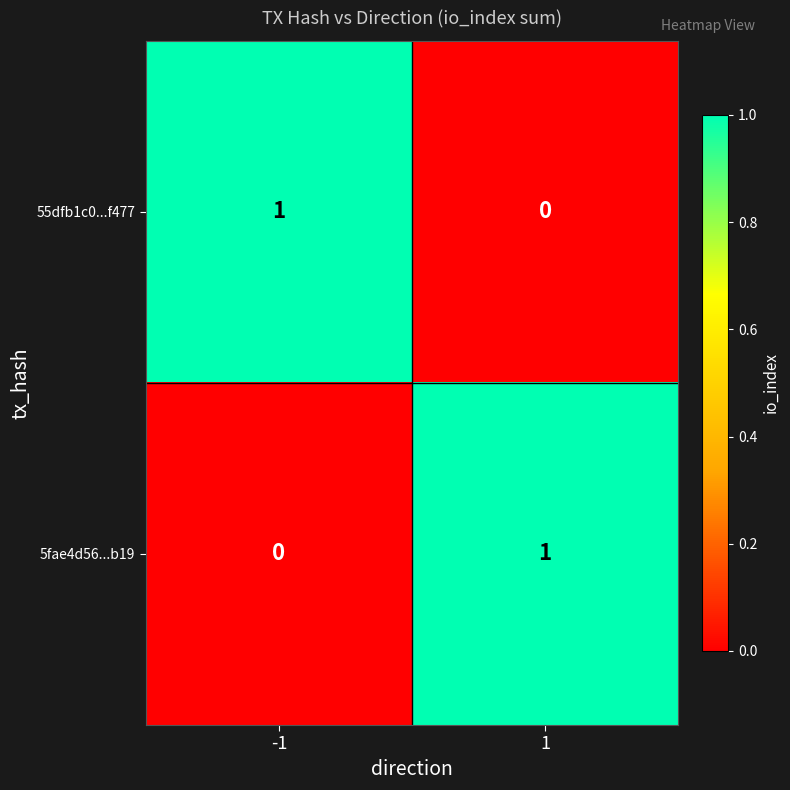

At -1, list the series in order from smallest to largest.

5fae4d56...b19, 55dfb1c0...f477